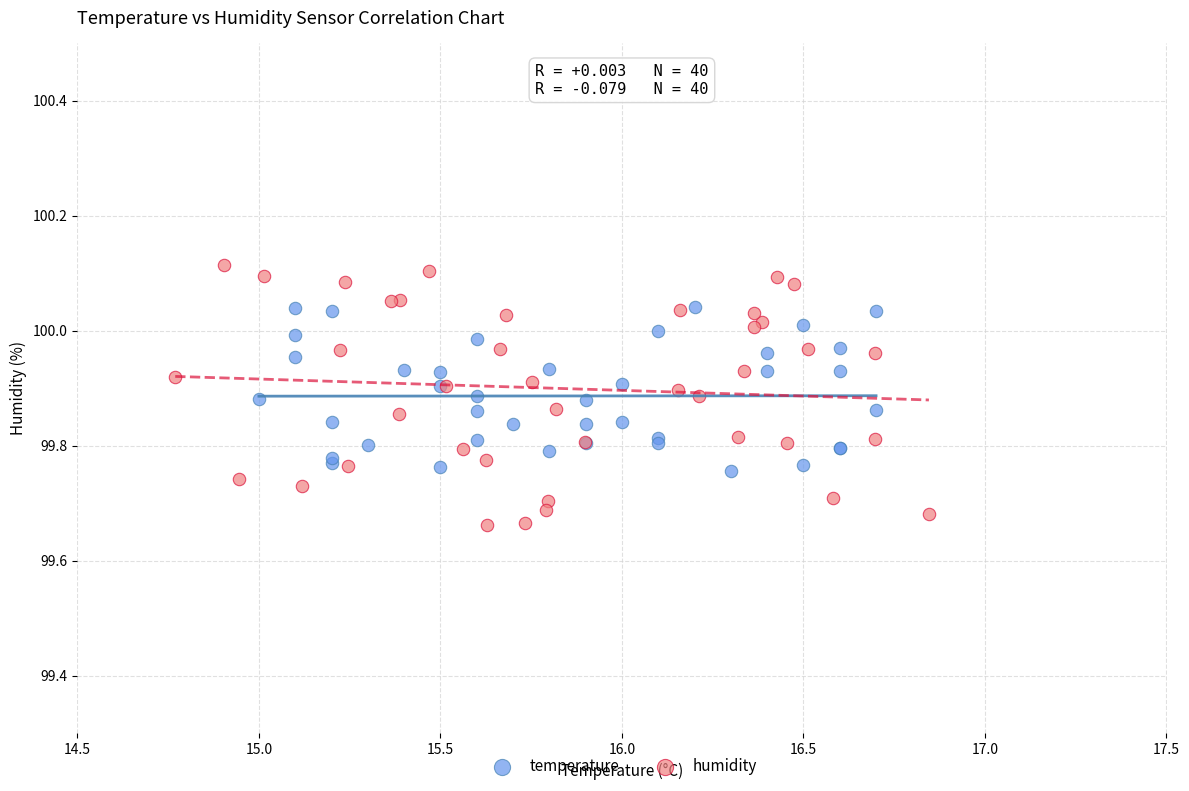

Which series has the widest spread of Y values?

humidity